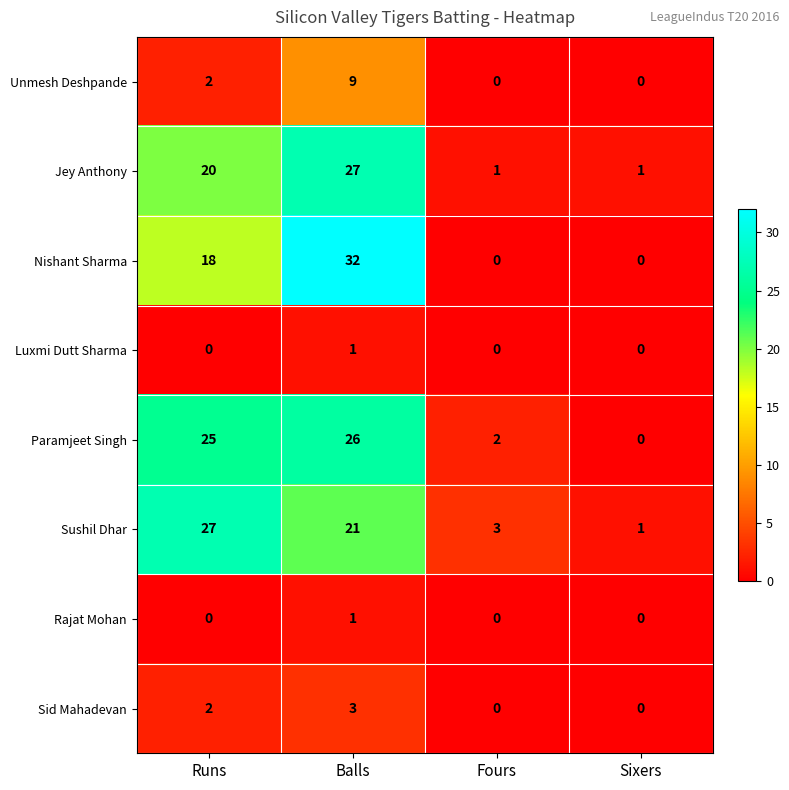

What is the total value across all series at Balls?

120